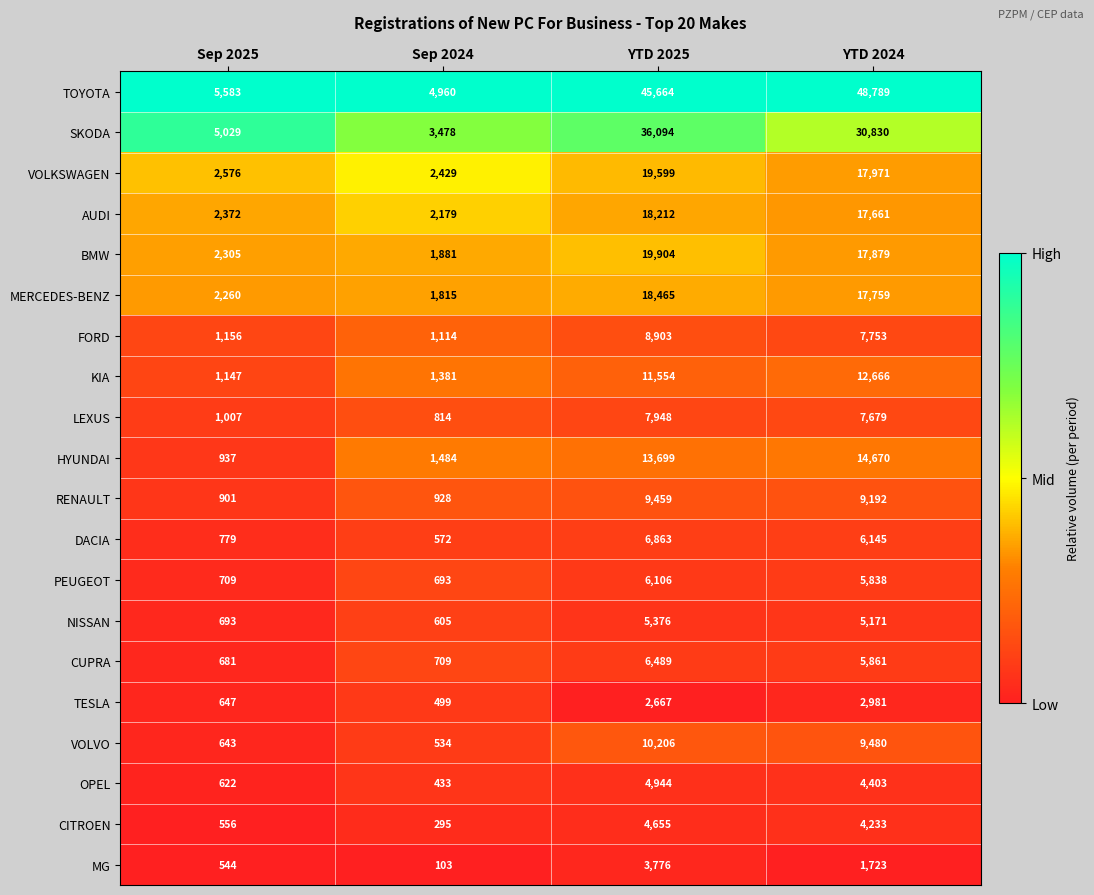

What value does the LEXUS series have at YTD 2025?

7948